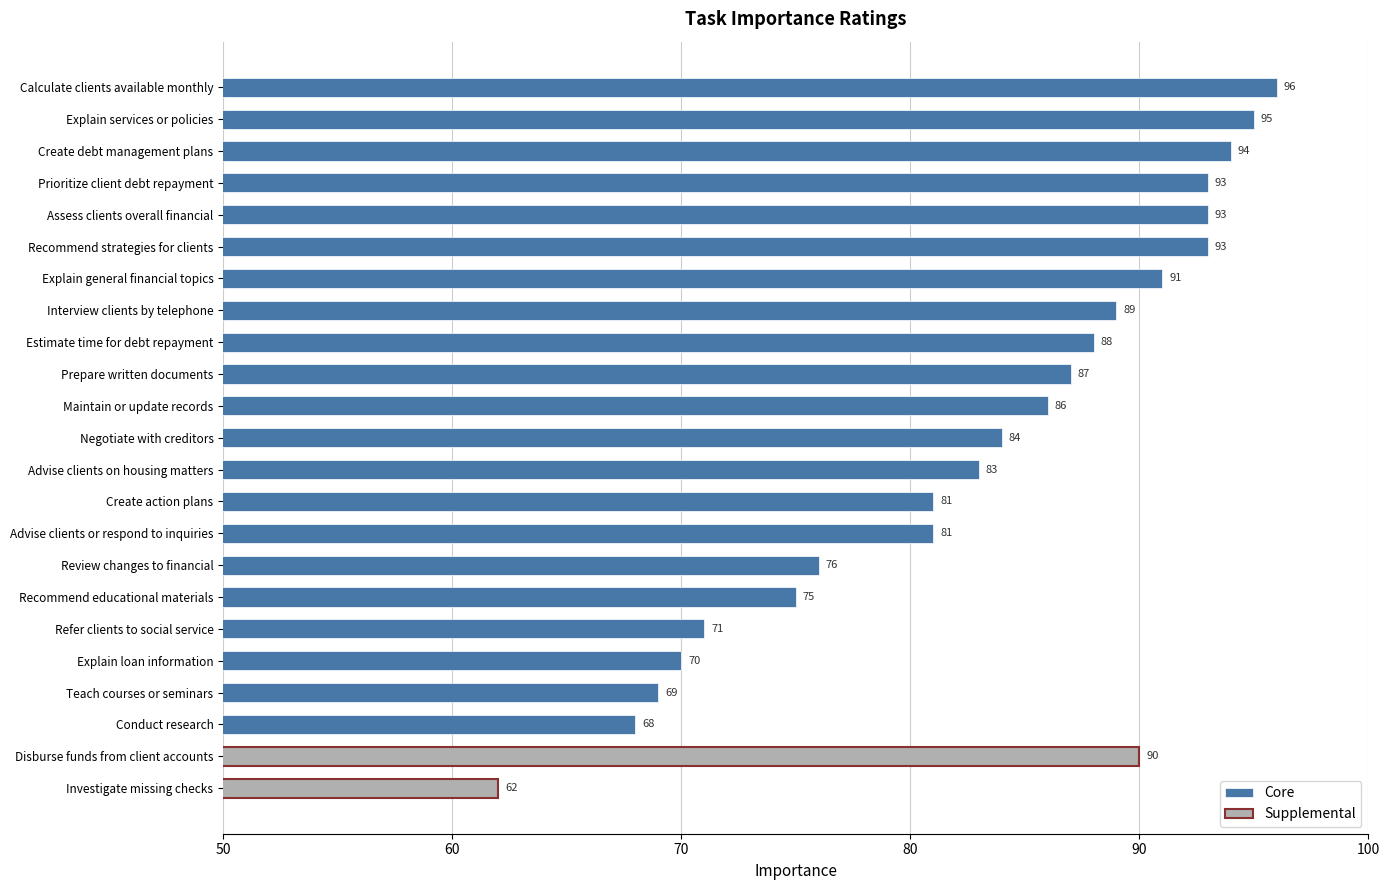

What is the label of the 4th bar from the left?

Prioritize client debt repayment